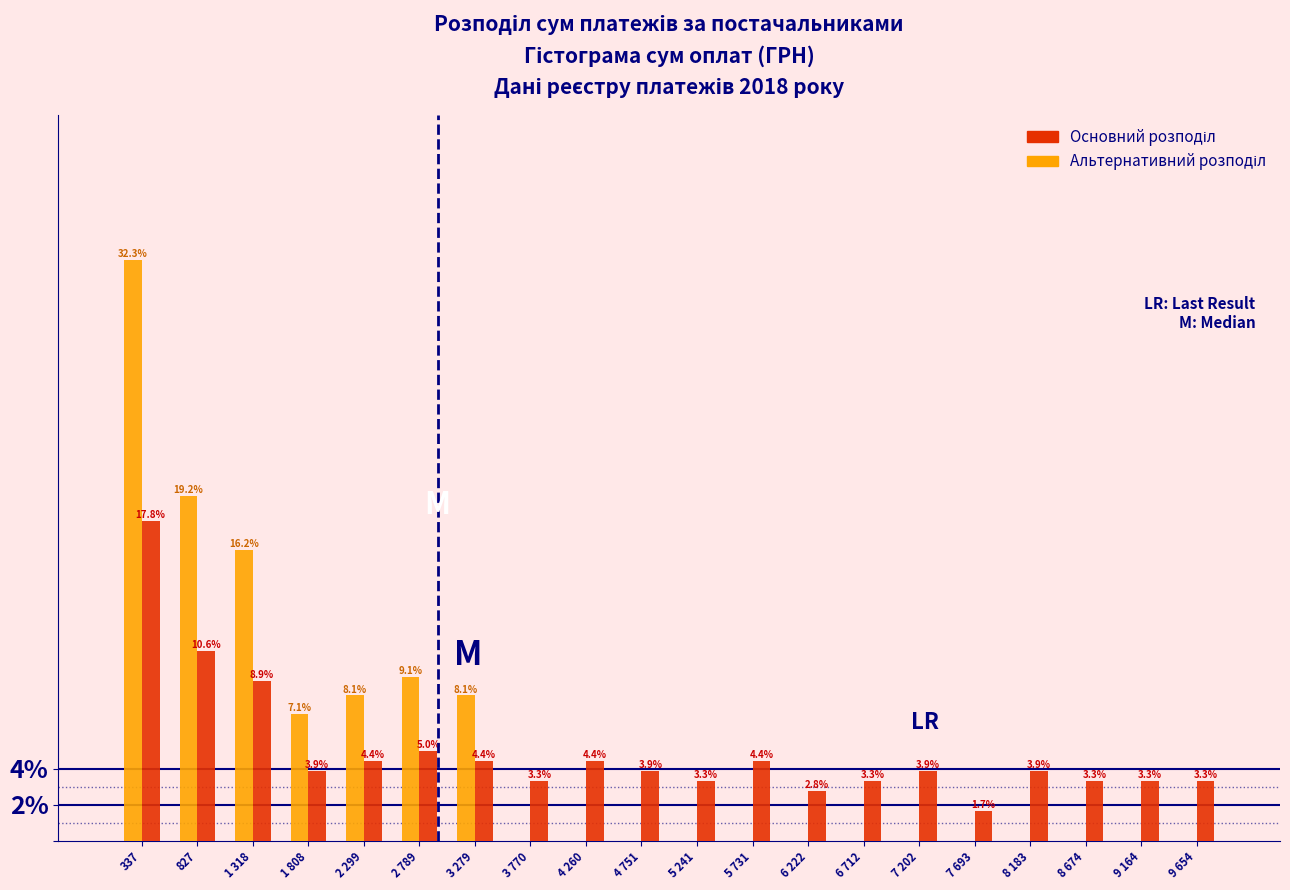

At which category is the sum across all series the highest?

337